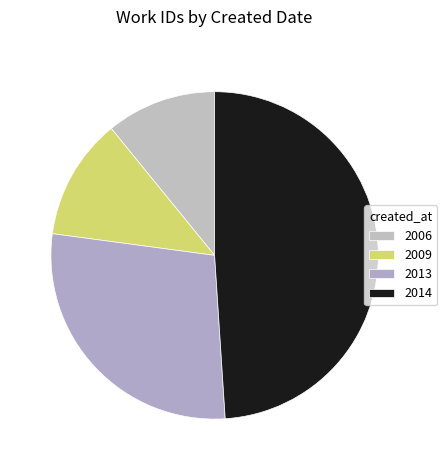

Rank the categories by value from highest to lowest.

2014, 2013, 2009, 2006